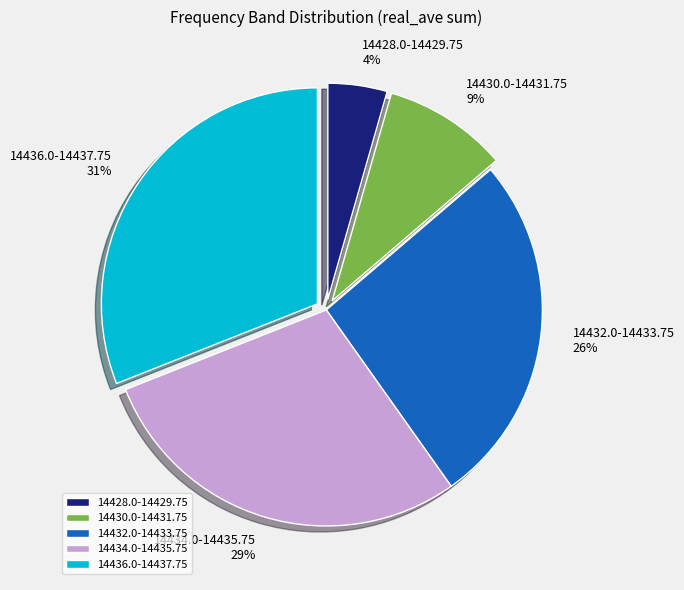

The 14434.0-14435.75 slice represents 39% of the pie. True or false?

False